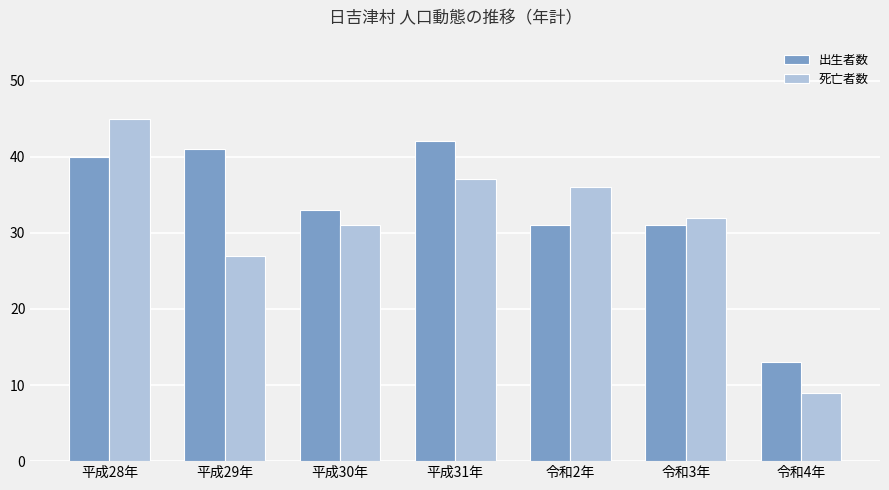

Which series changed the most between 平成29年 and 平成30年?

出生者数